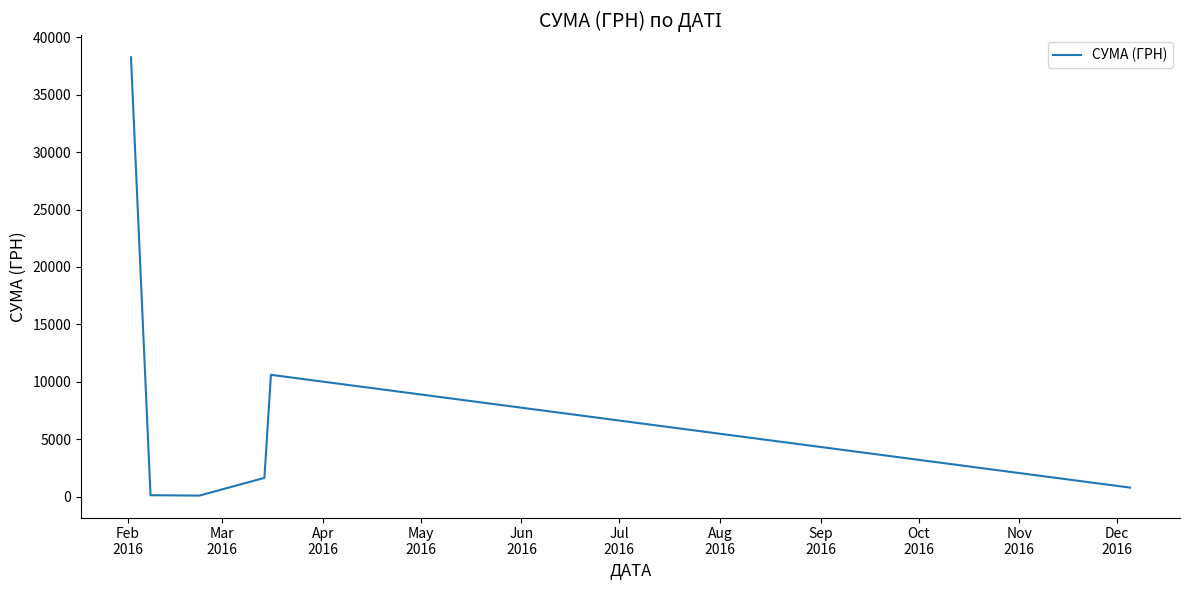

What is the difference between the second highest and minimum values?

10512.1